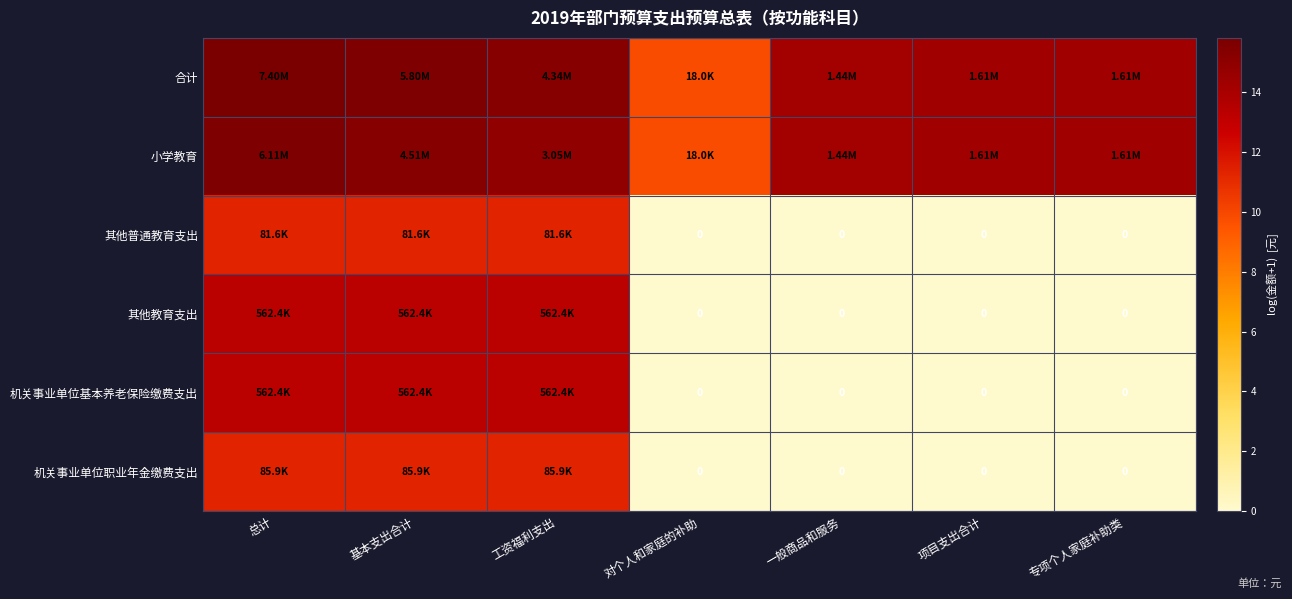

Which category has the lowest value in the 其他普通教育支出 series?

对个人和家庭的补助